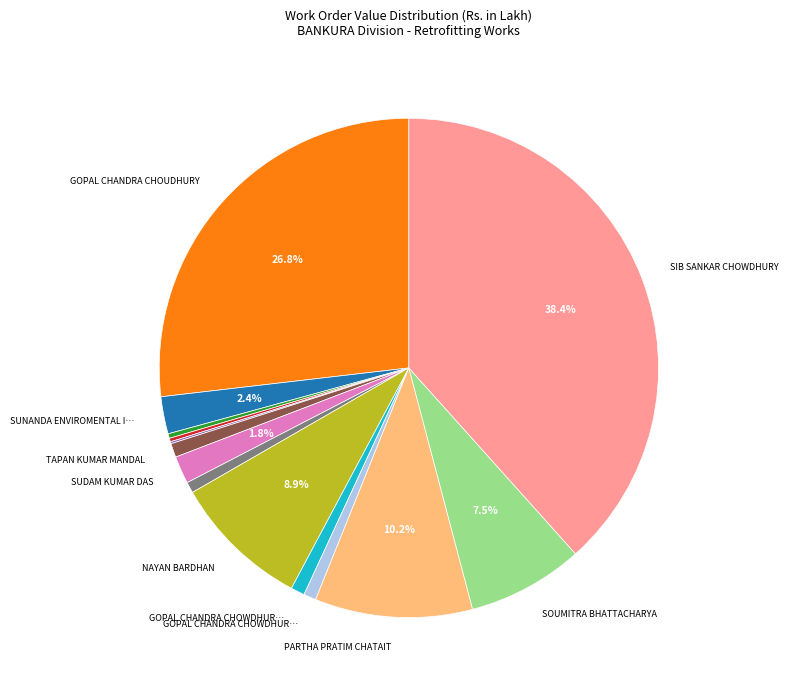

Is there a majority slice in this chart?

No